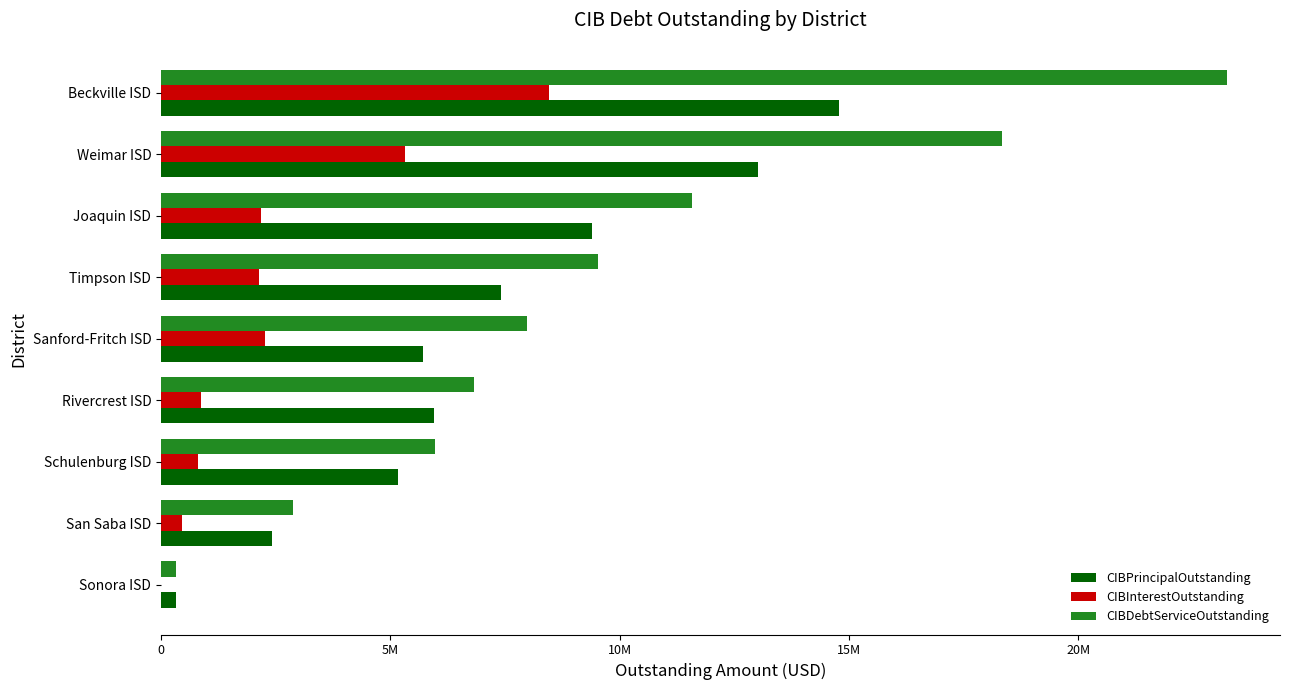

What are all the series names shown in the legend?

CIBPrincipalOutstanding, CIBInterestOutstanding, CIBDebtServiceOutstanding